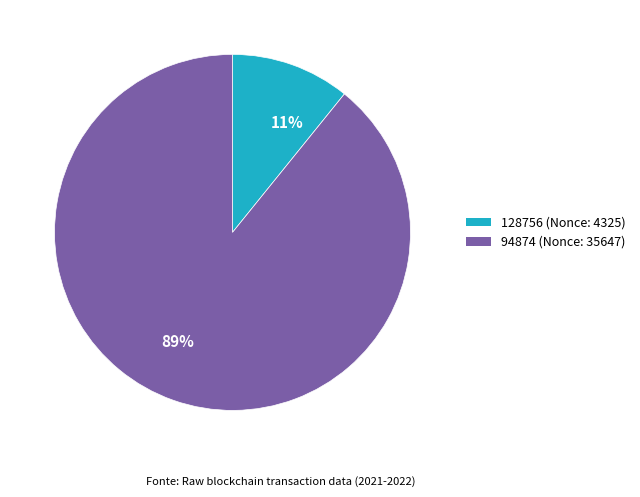

Combined, do 94874 (Nonce: 35647) and 128756 (Nonce: 4325) account for over 50%?

Yes